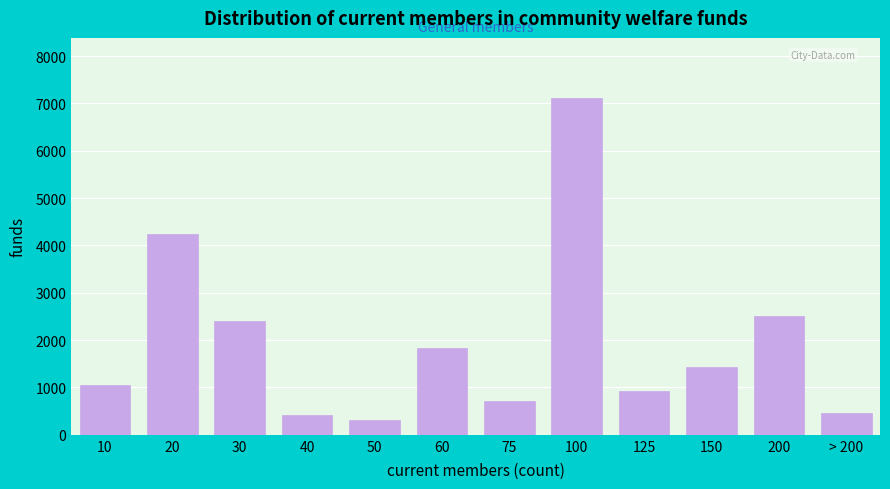

Reading left to right, list all the values displayed in this chart.

10=1049	20=4243	30=2408	40=415	50=310	60=1843	75=716	100=7104	125=935	150=1432	200=2519	> 200=462